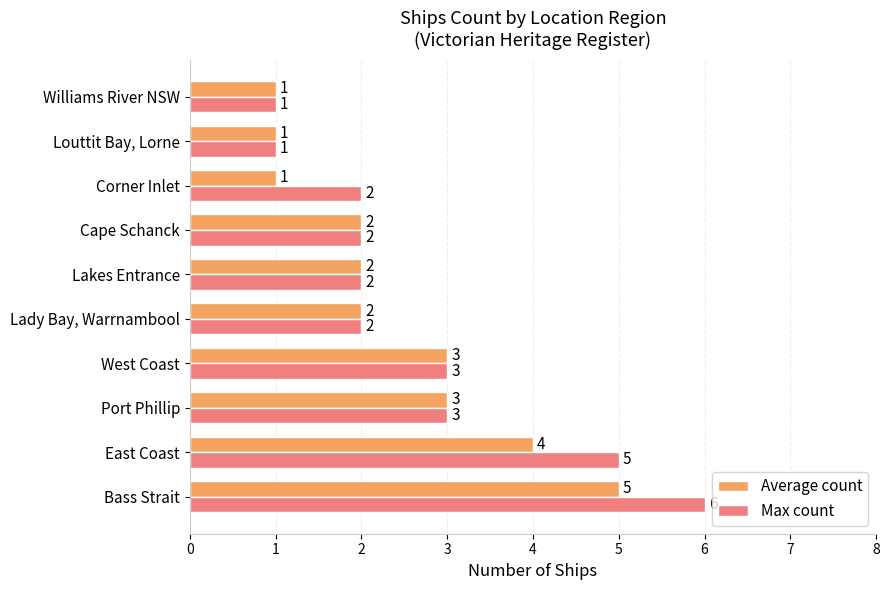

Rank the series by their average value, from lowest to highest.

Average count, Max count